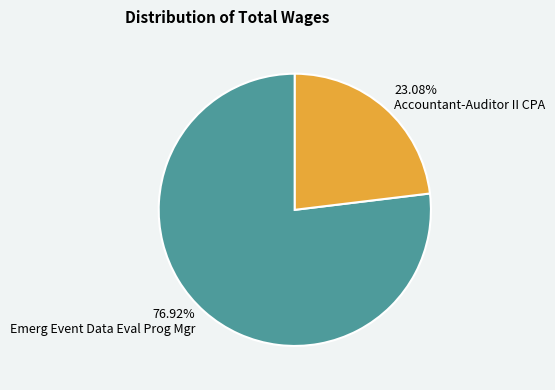

Rank the categories by value from lowest to highest.

Accountant-Auditor II CPA, Emerg Event Data Eval Prog Mgr